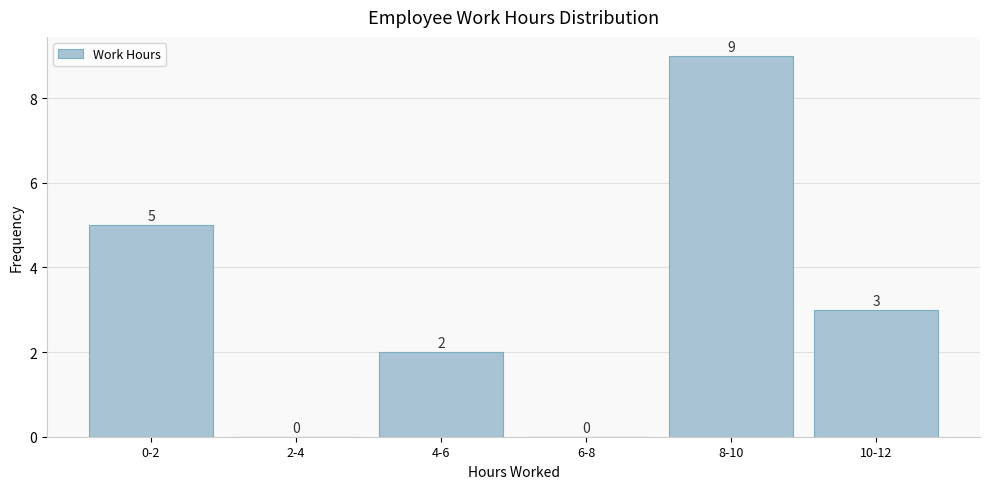

Reading left to right, what are all the values shown in this chart?

0-2=5	2-4=0	4-6=2	6-8=0	8-10=9	10-12=3